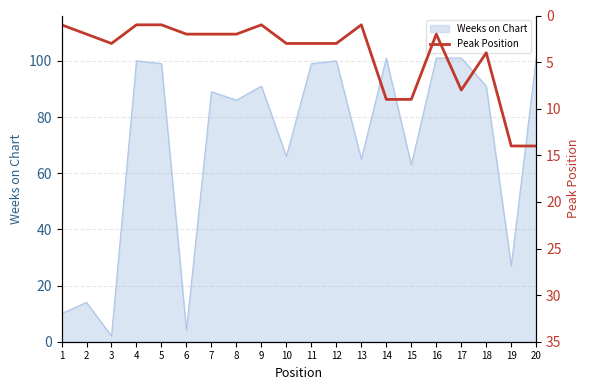

True or false: the data has more than 0 interior local peaks.

True